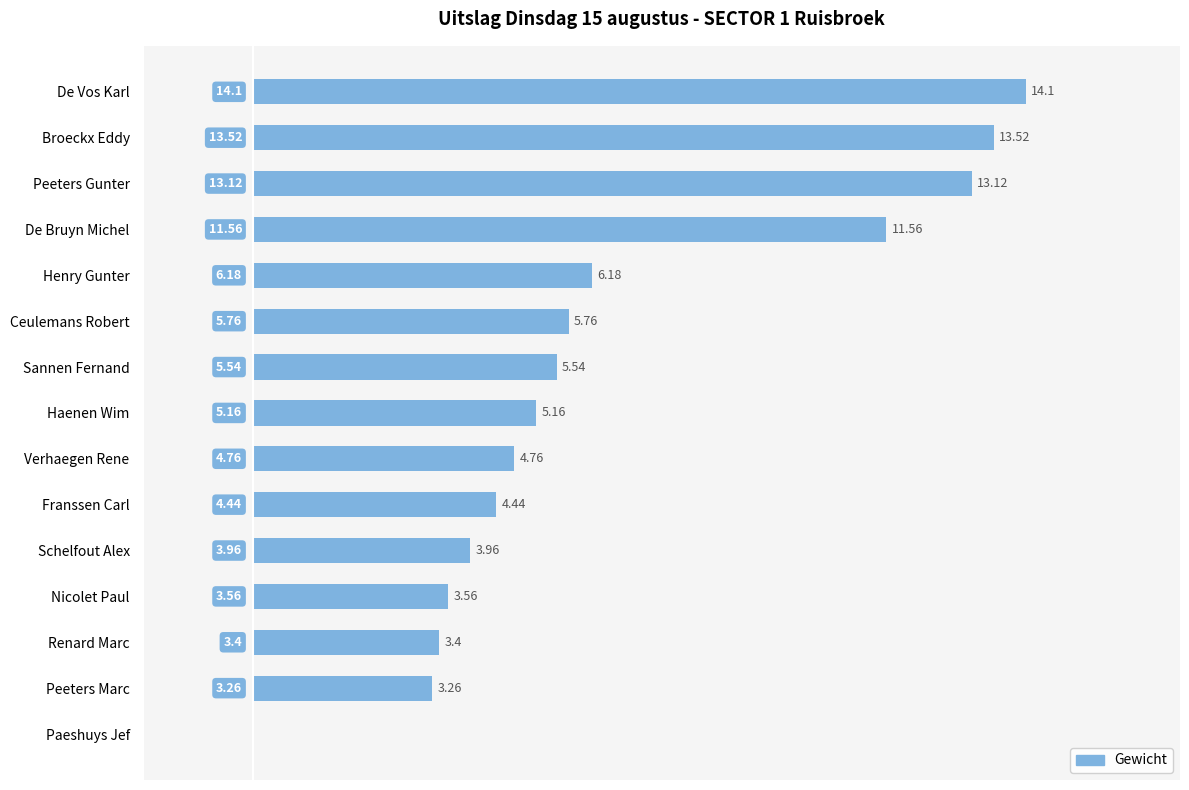

What is the sum of all values?

98.3